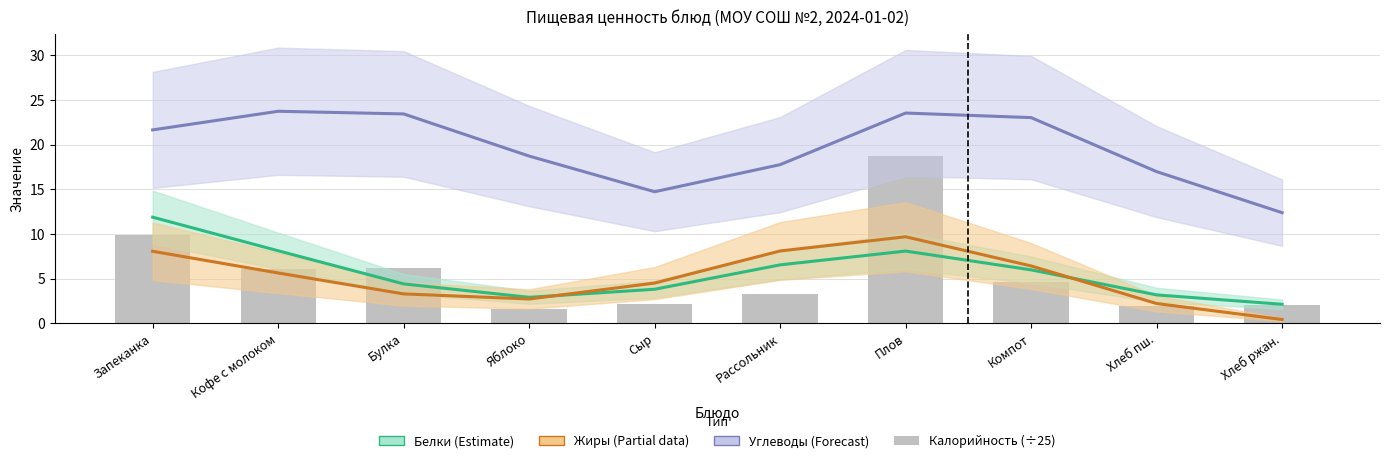

What position from the right is Запеканка?

10